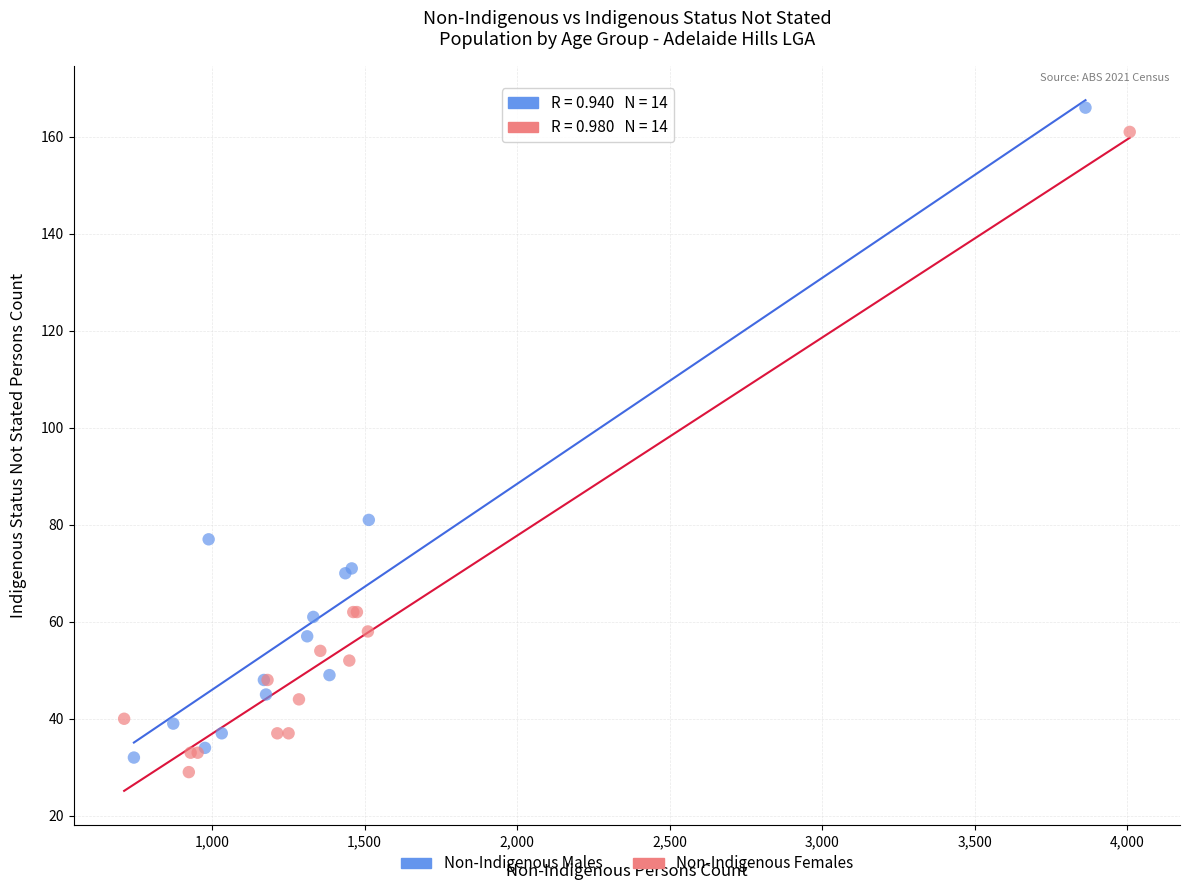

Which series has the widest spread of Y values?

Non-Indigenous Males